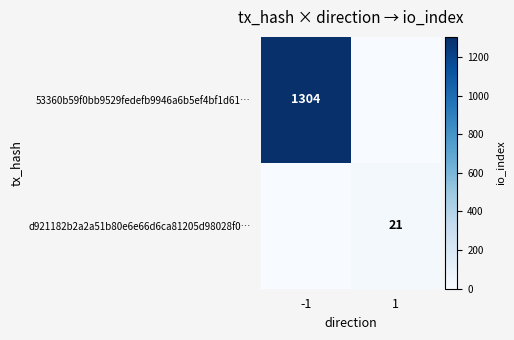

Is it true that d921182b2a2a51b80e6e66d6ca81205d98028f0… equals 32 at 1?

False